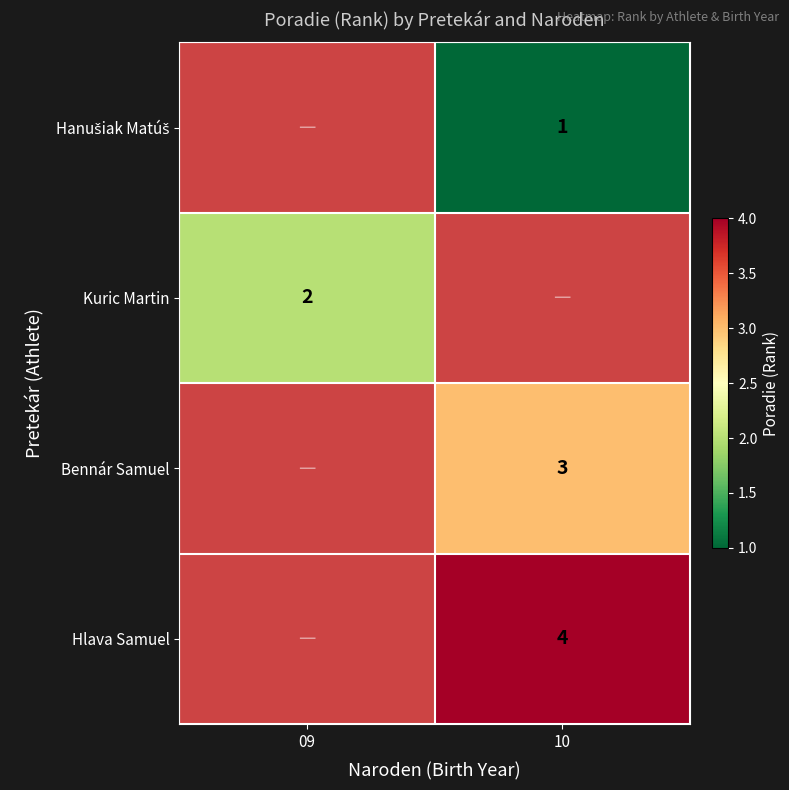

True or false: Bennár Samuel has a value of 3 at 10.

True